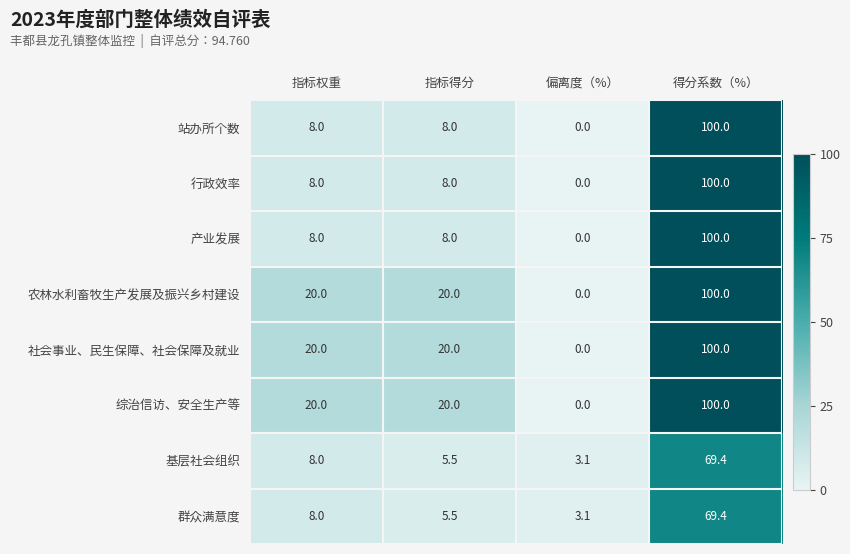

Where is 基层社会组织 nearest to the value 36?

指标权重